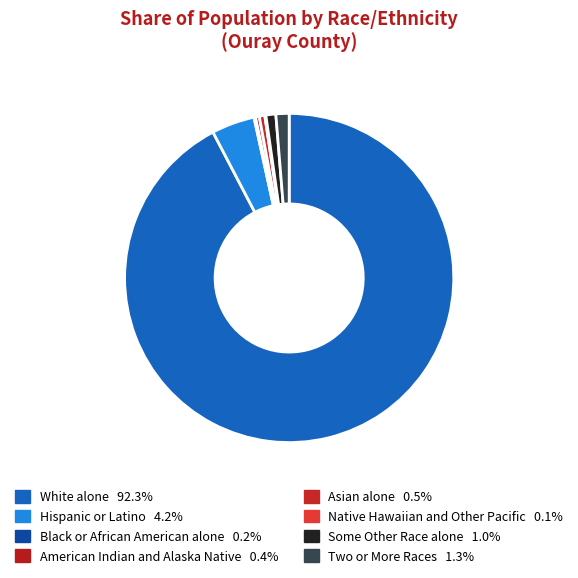

Does White alone represent more than half of the total?

Yes